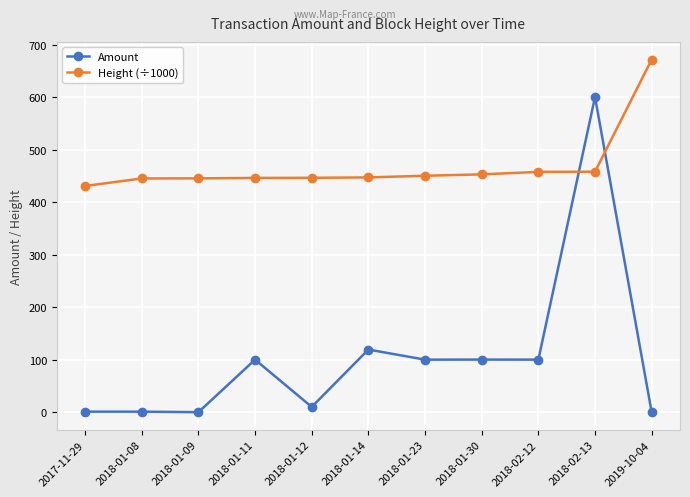

True or false: Amount has more than 1 interior local peaks.

True